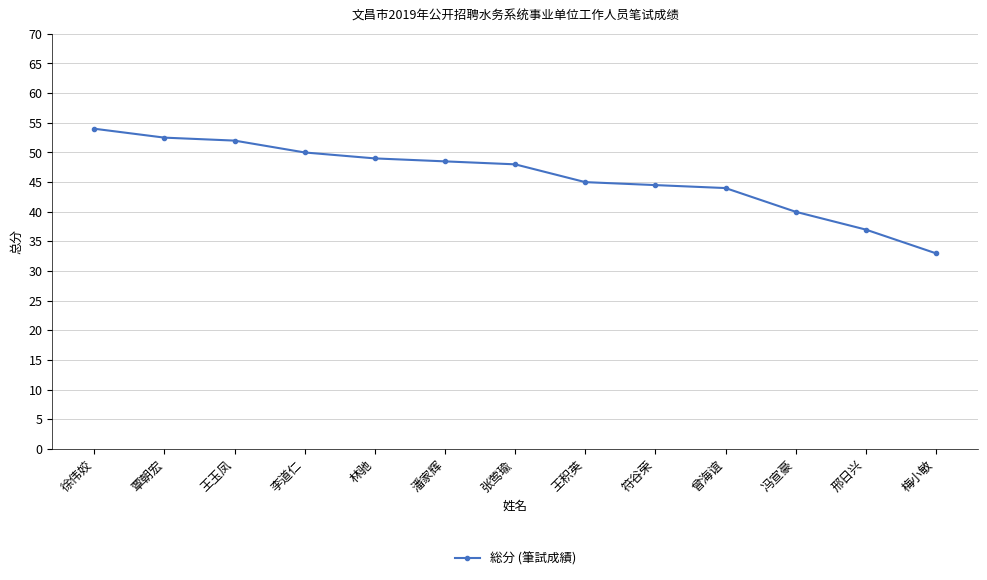

Approximately how many times larger is the value at 覃朝宏 compared to 林驰?

1.1